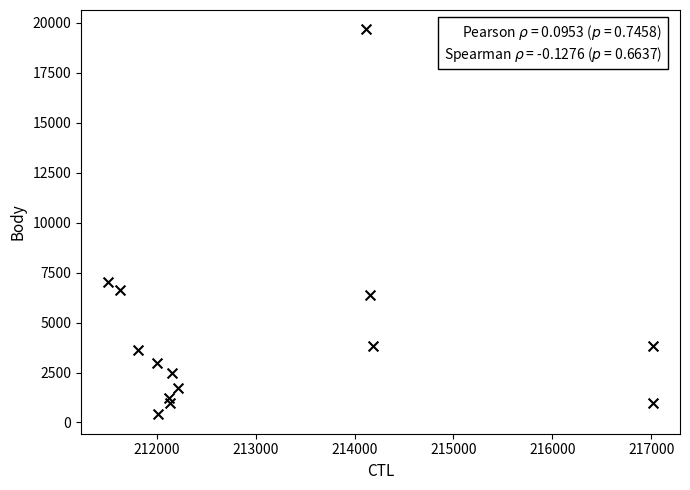

What Y value in the scatter plot is closest to 10038?

7029